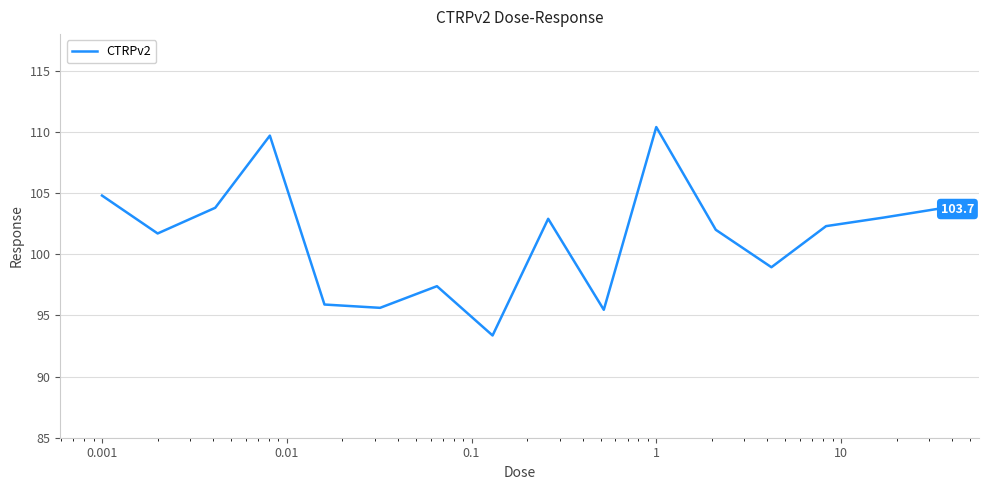

What is the smallest value displayed?

93.4